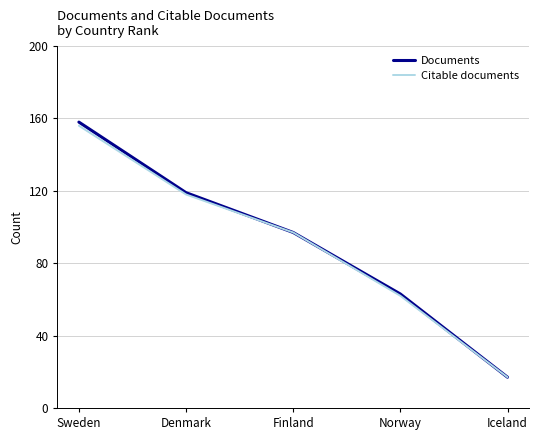

What position from the left is Iceland?

5